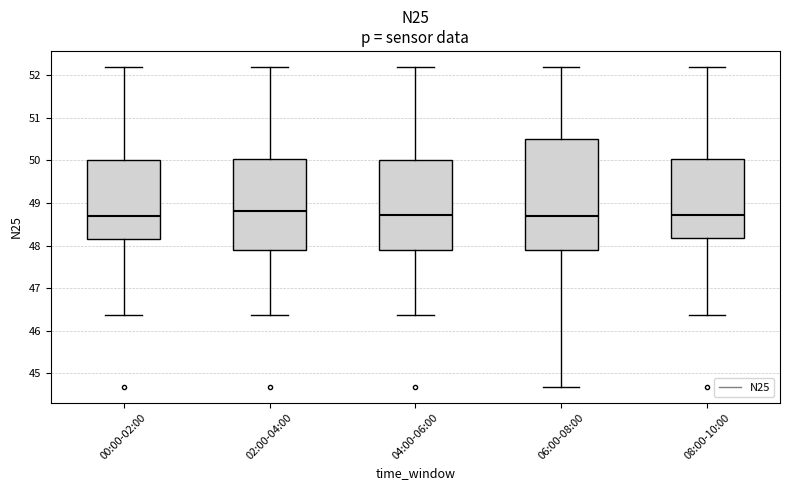

Reading left to right, read every box against the y-axis: the position of its median line, the range the box covers, and the ends of its whiskers. The values are not printed on the chart, so give them approximately, as read against the axis.

00:00-02:00: median 48.7, box 48.2 to 50.0, whiskers 46.4 to 52.2
02:00-04:00: median 48.8, box 47.9 to 50.0, whiskers 46.4 to 52.2
04:00-06:00: median 48.7, box 47.9 to 50.0, whiskers 46.4 to 52.2
06:00-08:00: median 48.7, box 47.9 to 50.5, whiskers 44.7 to 52.2
08:00-10:00: median 48.7, box 48.2 to 50.0, whiskers 46.4 to 52.2